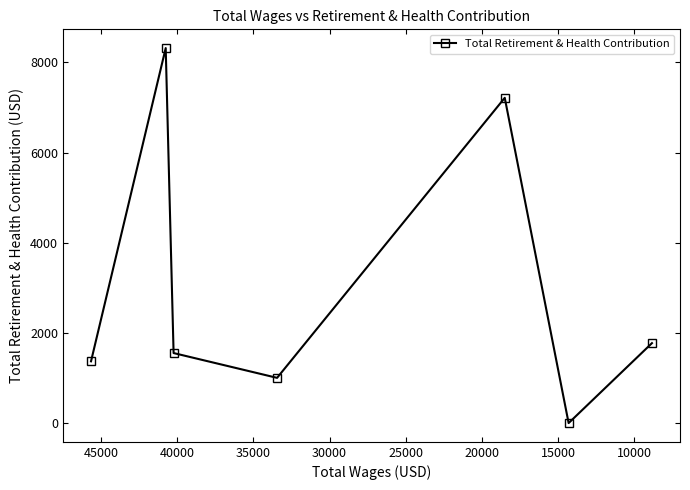

Does the chart have visible grid lines?

No